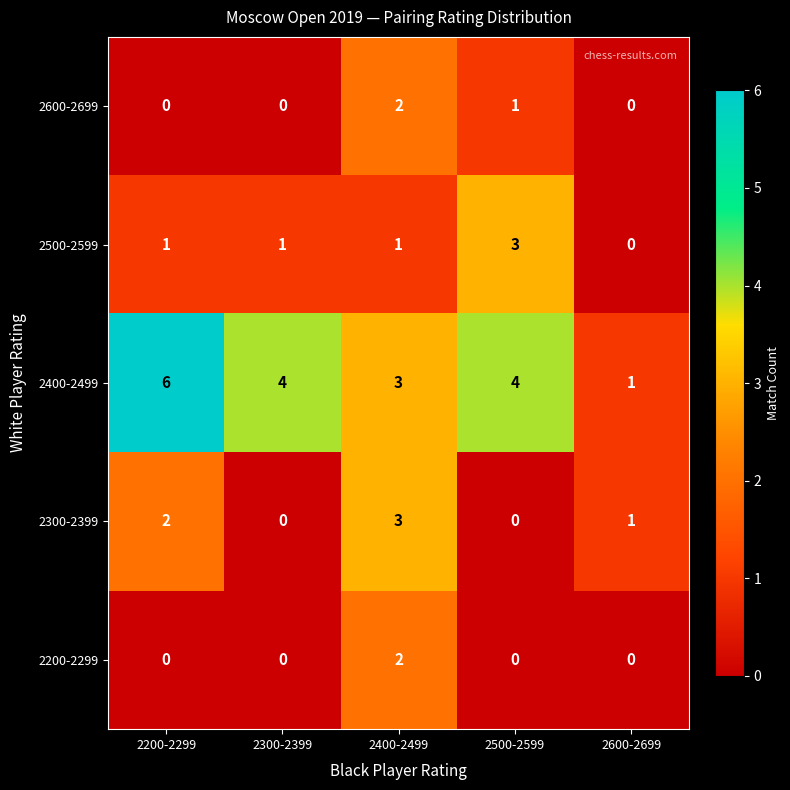

Which category has the highest value in the 2200-2299 series?

2400-2499